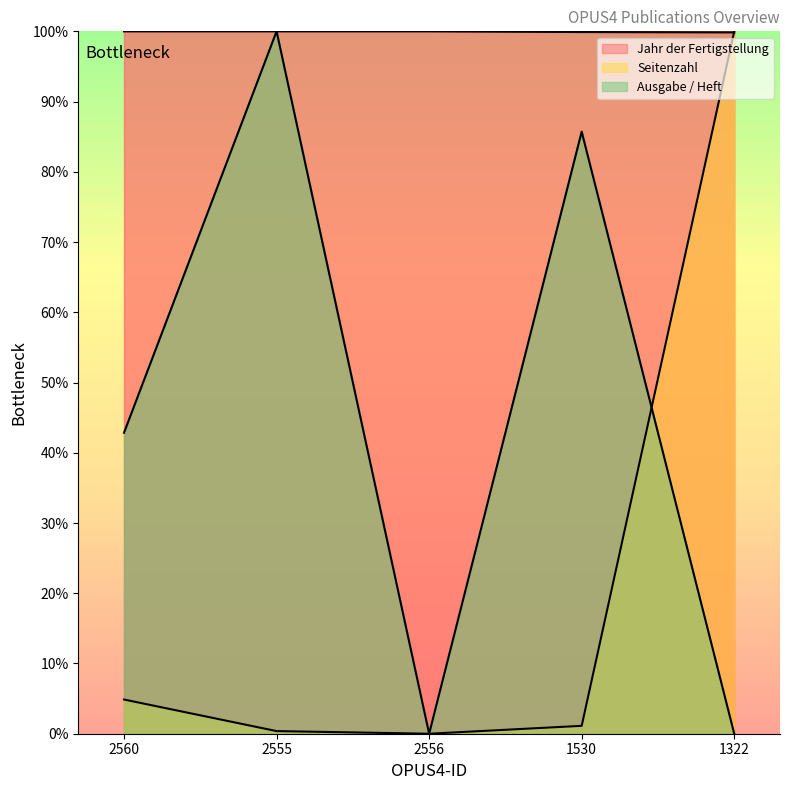

Is it true that Jahr der Fertigstellung equals 99.9 at 1322?

True